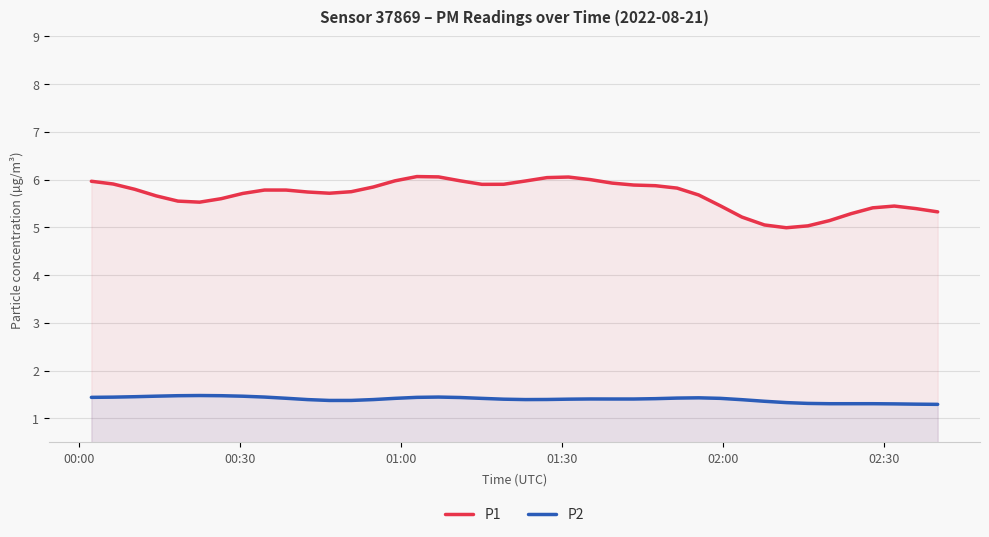

List the series in order of their overall mean, highest first.

P1, P2